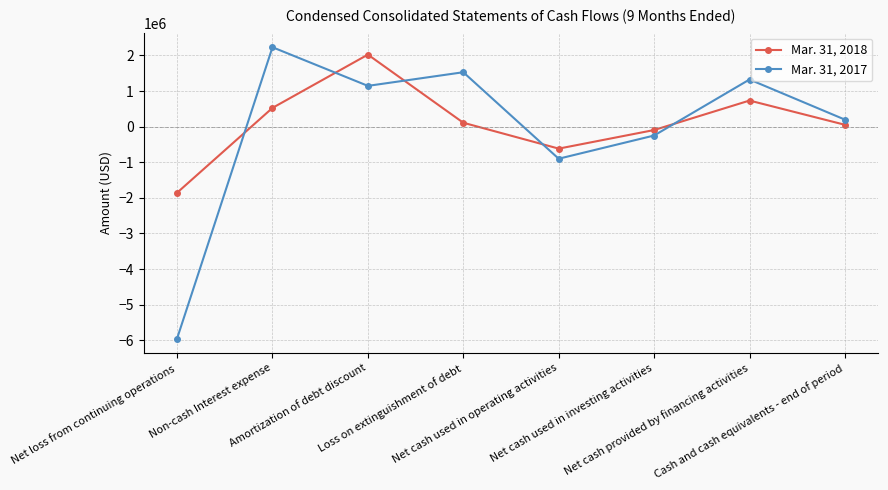

What is the greatest value displayed?

2229270